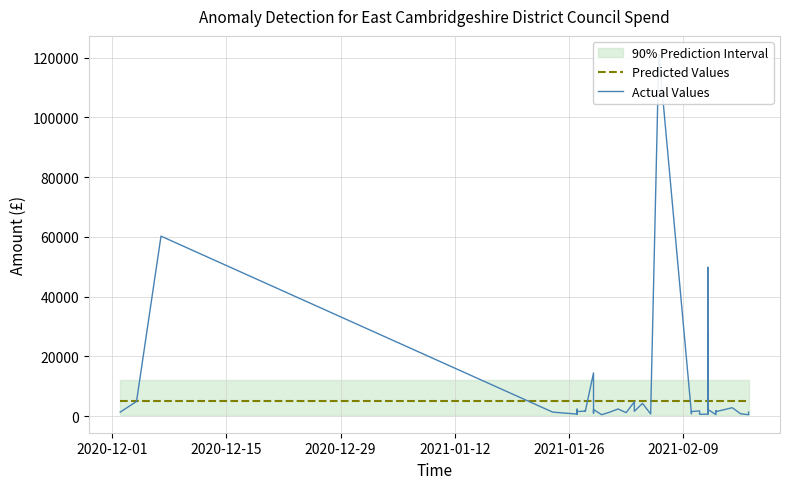

What is the smallest value displayed?

500.0